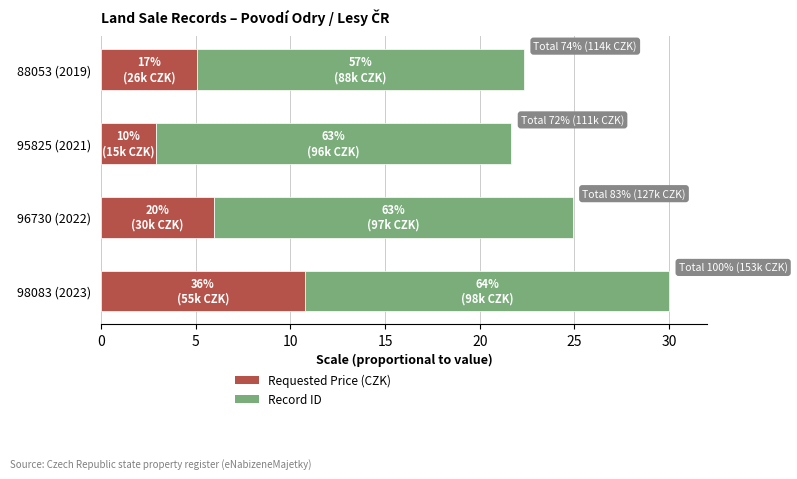

The value of Requested Price (CZK) at 88053 (2019) is 5.1. True or false?

True